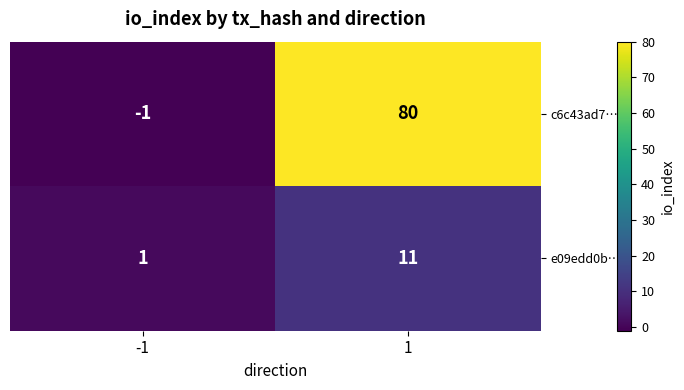

What is the difference between the c6c43ad7… values at -1 and 1?

81